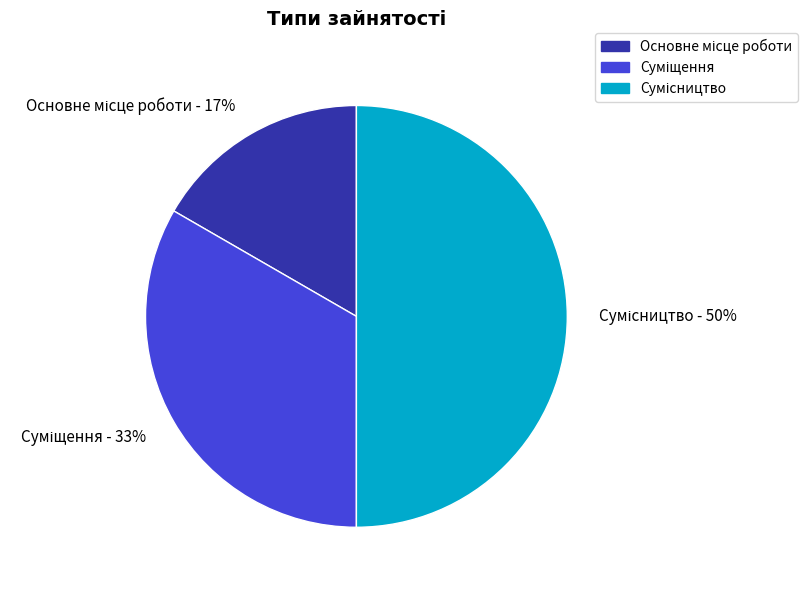

To the nearest percent, what is the difference between the largest and smallest slice percentages?

33%